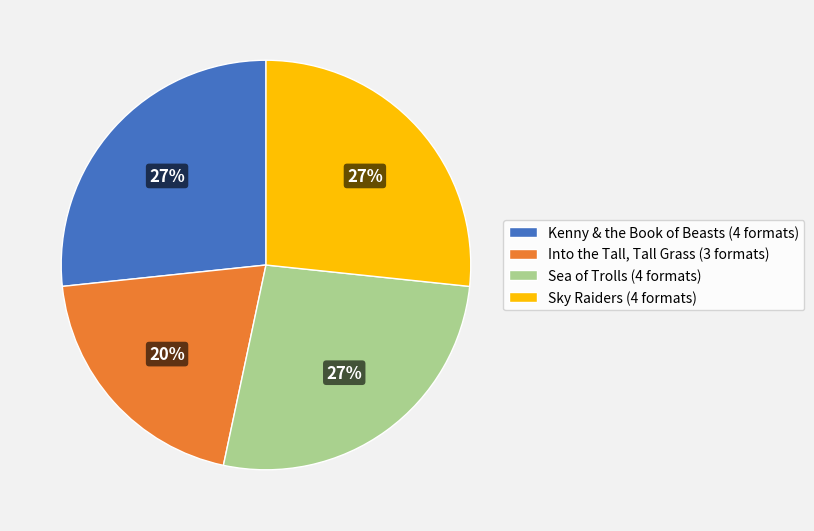

To the nearest percent, what portion does Sky Raiders represent?

27%